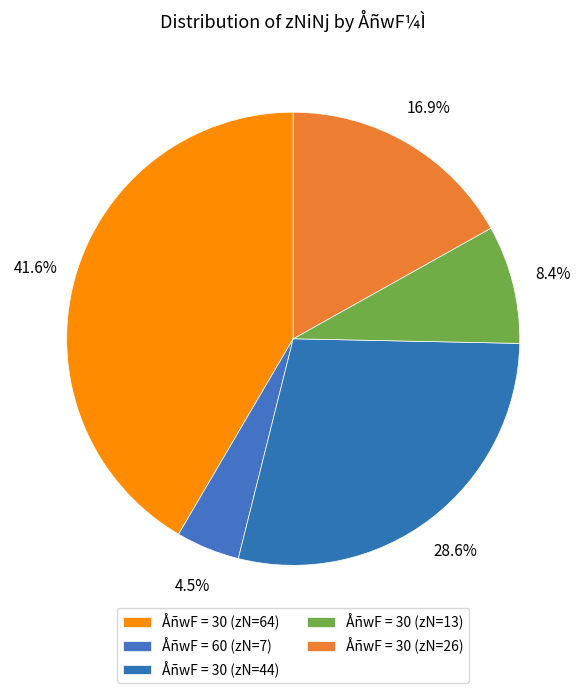

To the nearest percent, what is the difference between the largest and smallest slice percentages?

37%